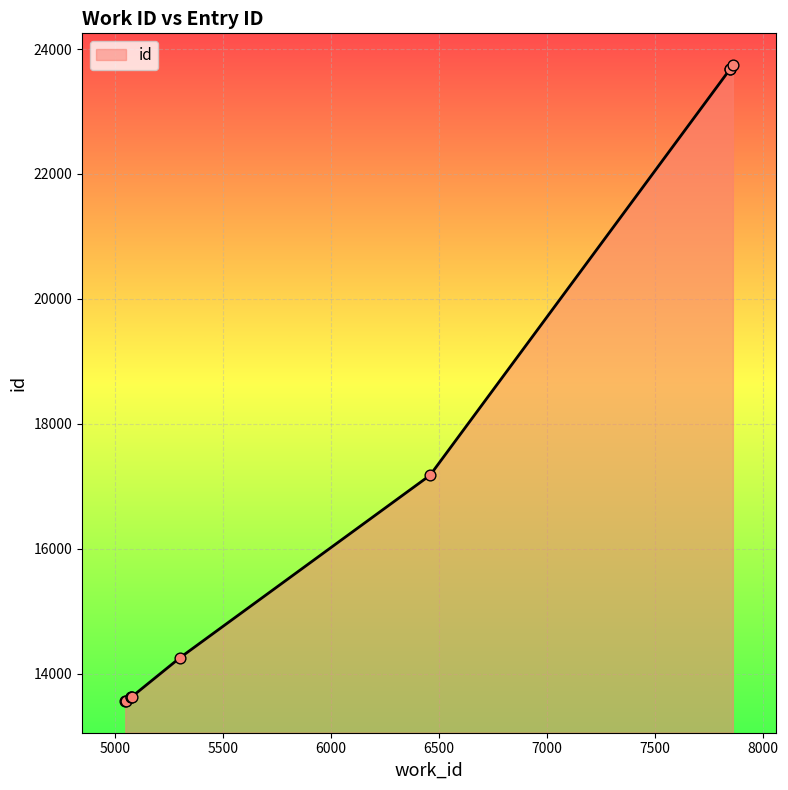

Between 5076 and 6459, which is larger?

6459